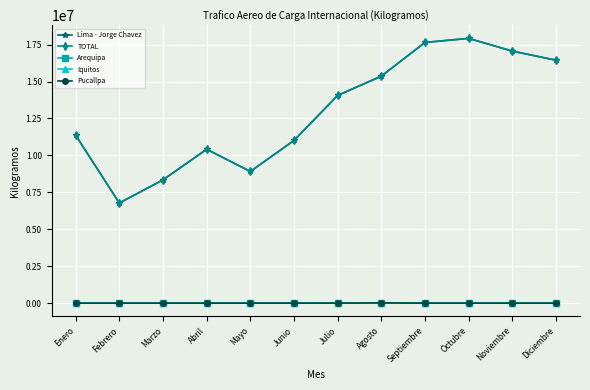

In Lima - Jorge Chavez, how many points are higher than both neighbors (excluding endpoints)?

2